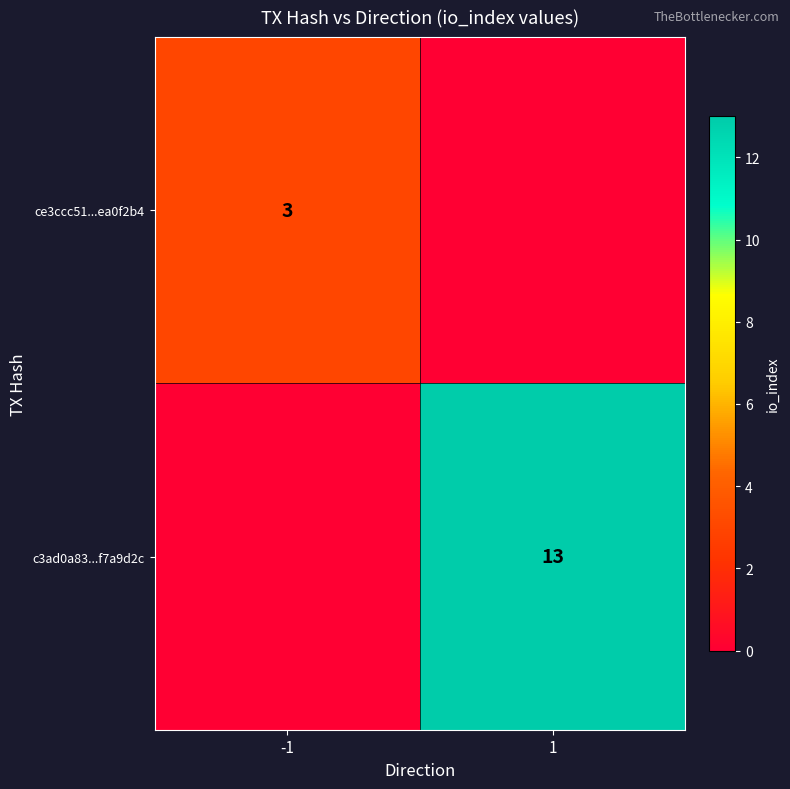

The value of c3ad0a83...f7a9d2c at 1 is 13. True or false?

True